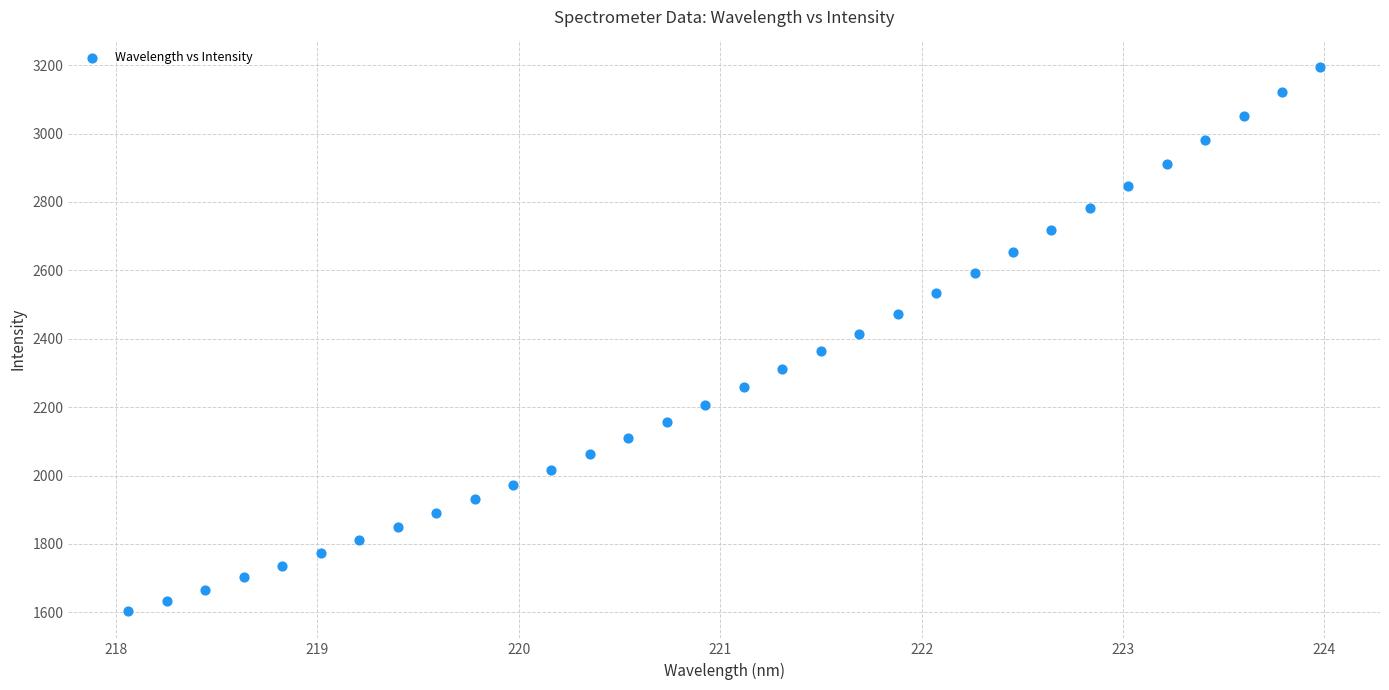

What is the range of Y values (max minus min)?

1591.3